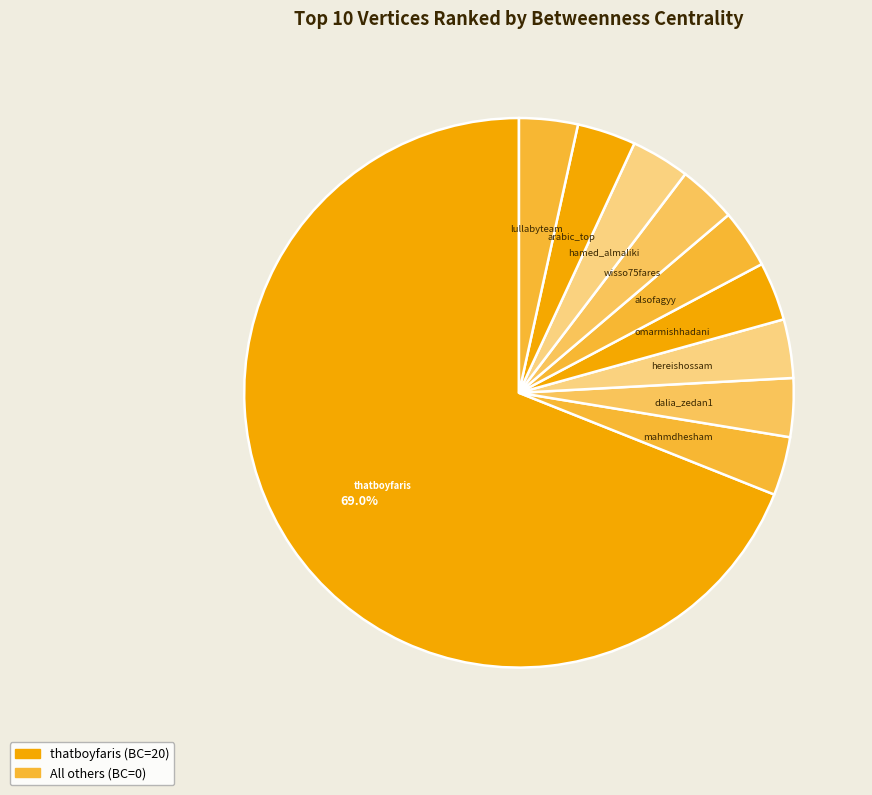

How many slices are in this pie chart?

10